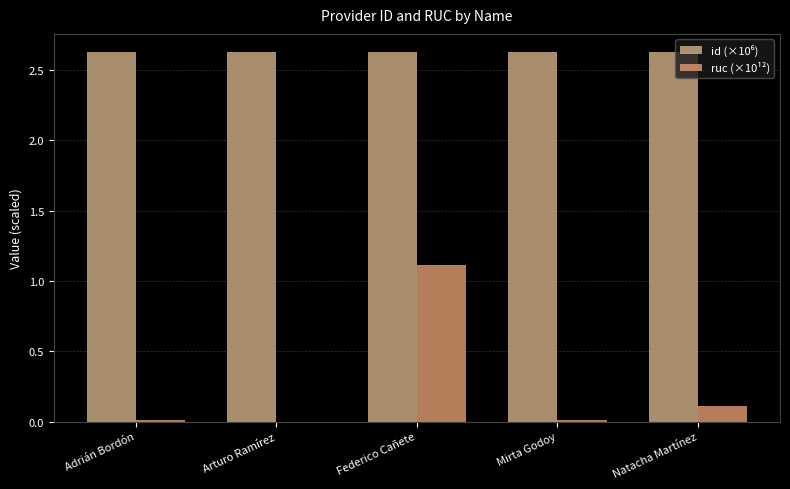

Is the value of ruc (×10¹²) at Mirta Godoy greater than the value of id (×10⁶) at Adrián Bordón?

No